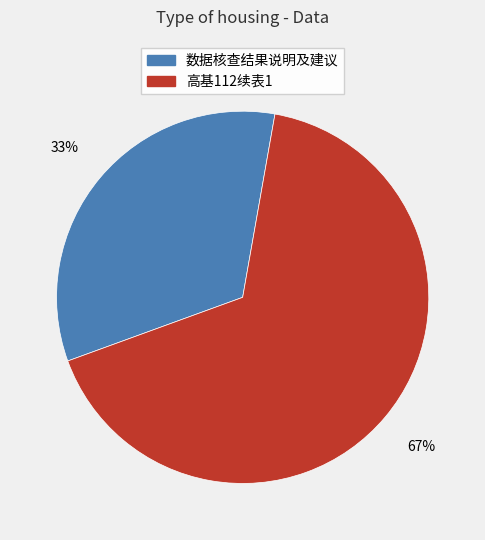

Is the sum of 数据核查结果说明及建议 and 高基112续表1 greater than half?

Yes